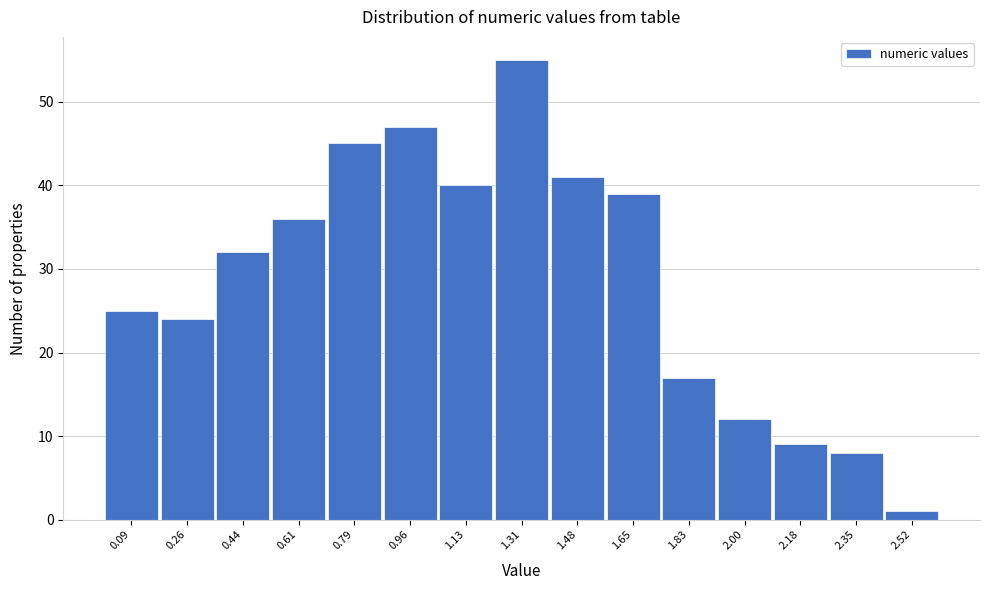

What is the height of the bar covering 0.52 to 0.70 on the x-axis? Neither the bar edges nor the heights are printed on the chart, so give them approximately, as read against the axes.

36